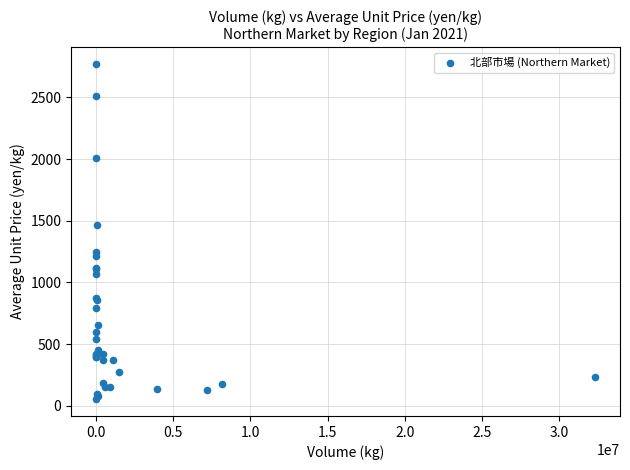

What Y value in the scatter plot is closest to 1412?

1465